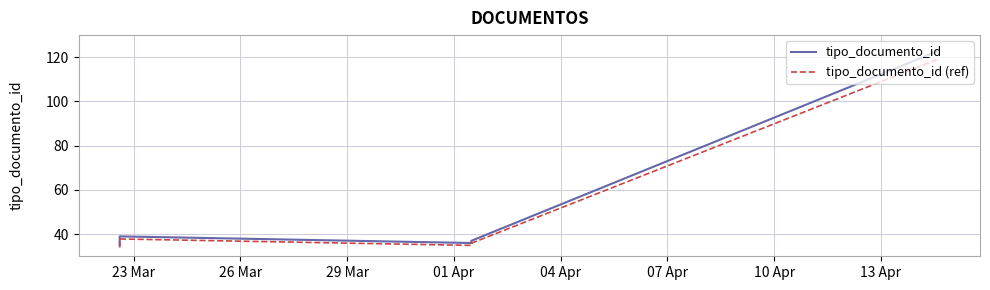

At 29 Mar, list the series in order from largest to smallest.

tipo_documento_id, tipo_documento_id (ref)